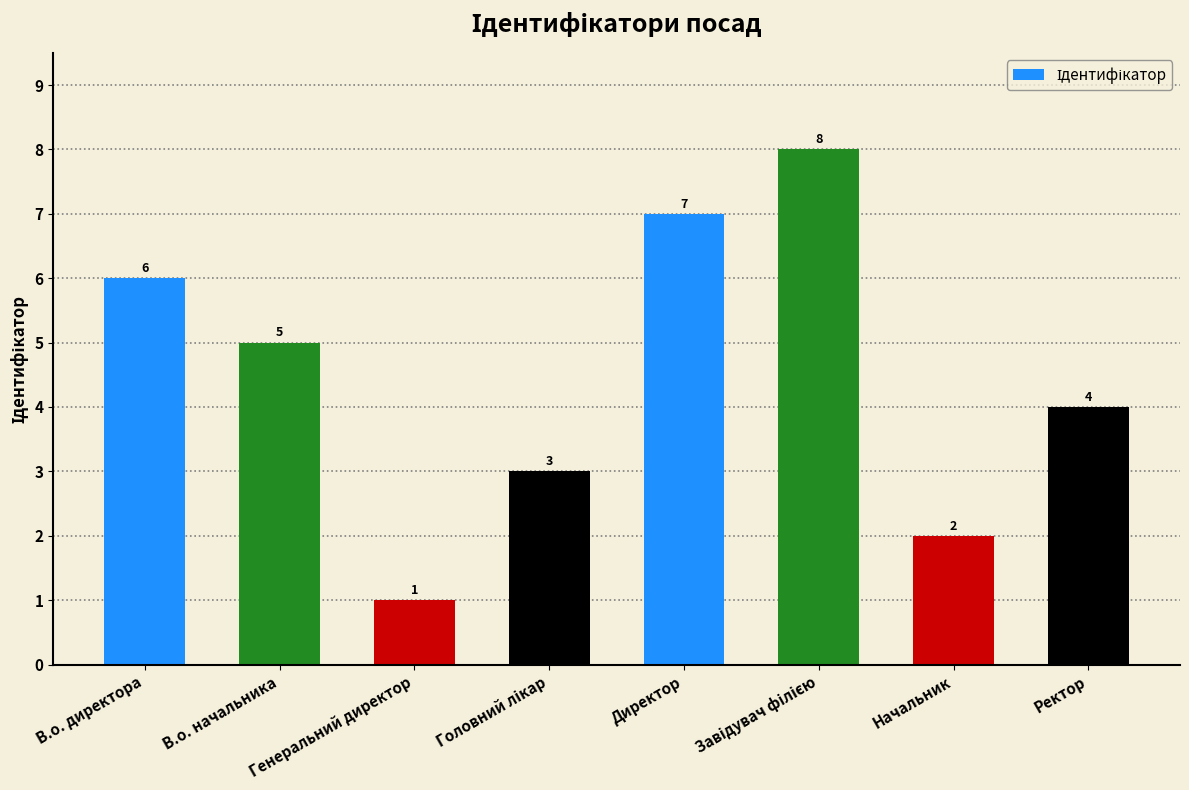

Reading left to right, transcribe all the data shown in this chart.

6	5	1	3	7	8	2	4